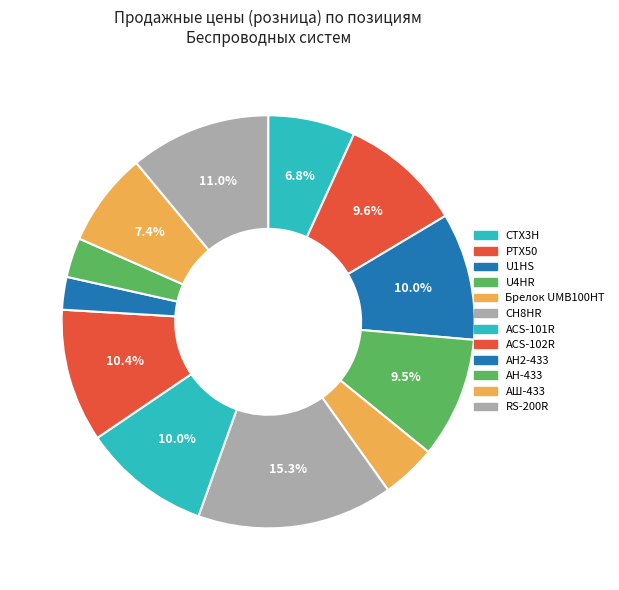

What is the largest slice in the pie chart?

СН8HR